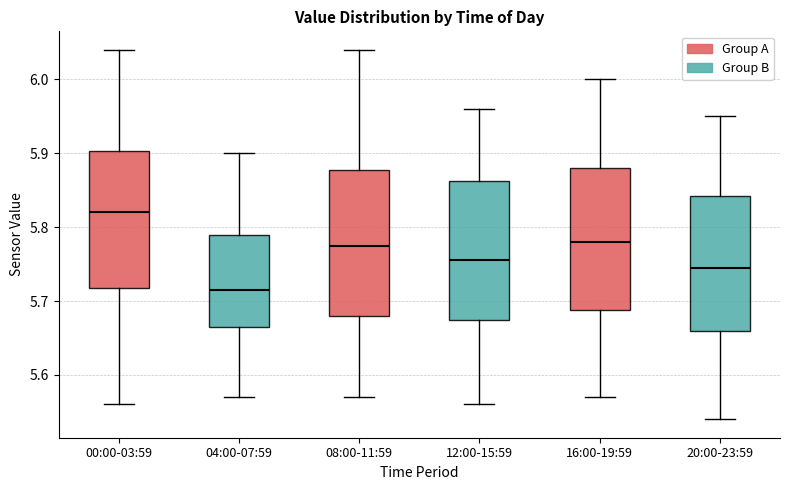

Which box's median line is the highest?

00:00-03:59